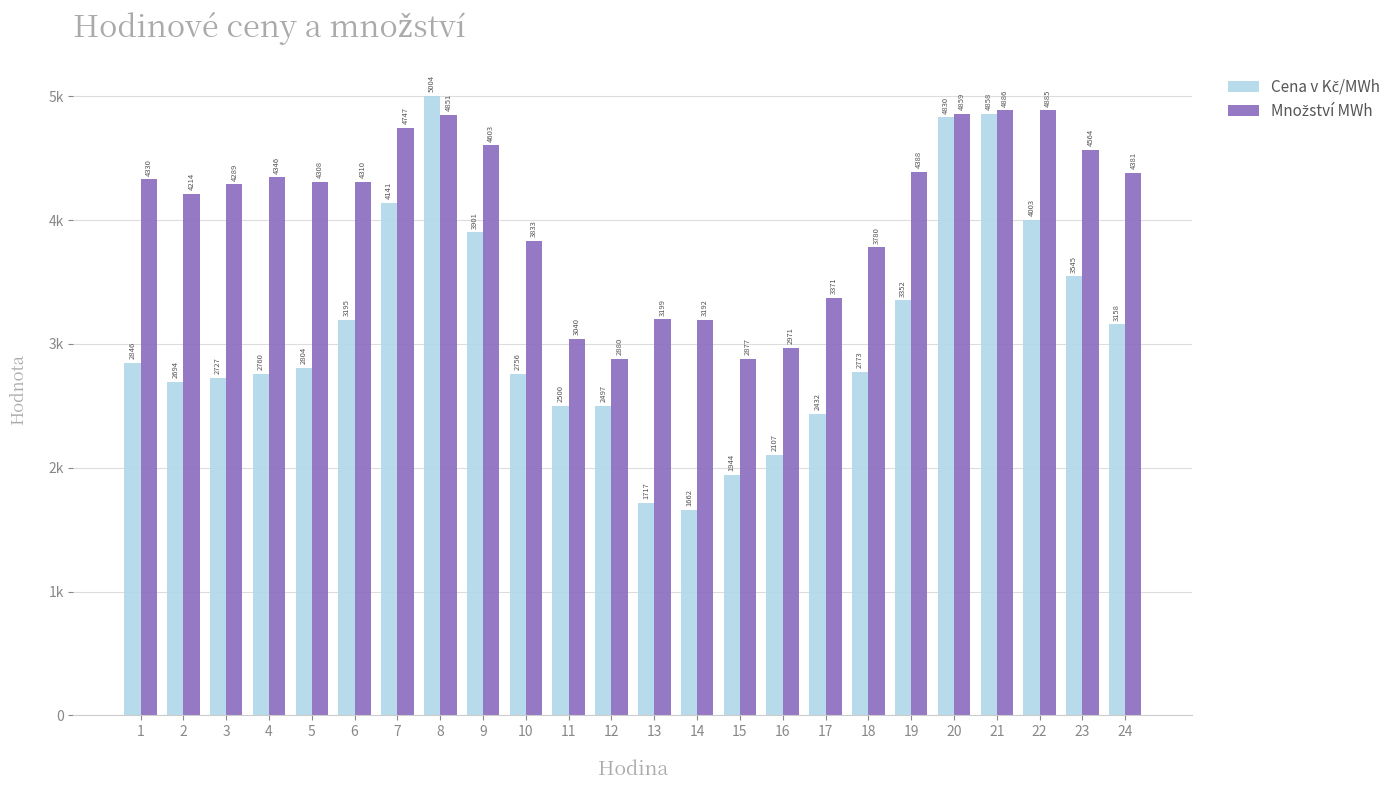

Are the bars horizontal?

No